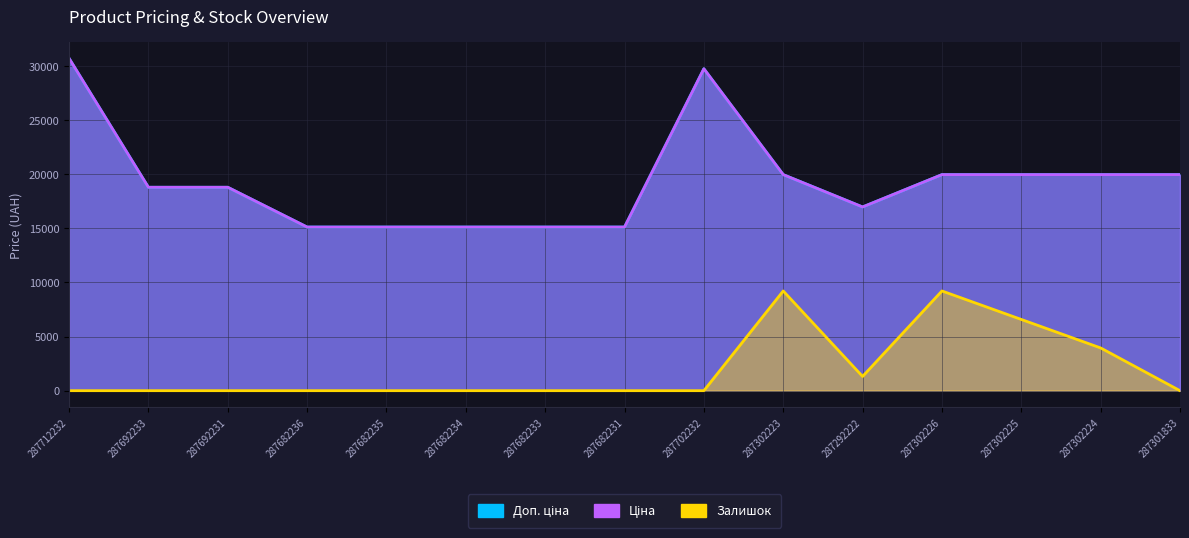

What is the total value across all series at 287302224?

43877.7